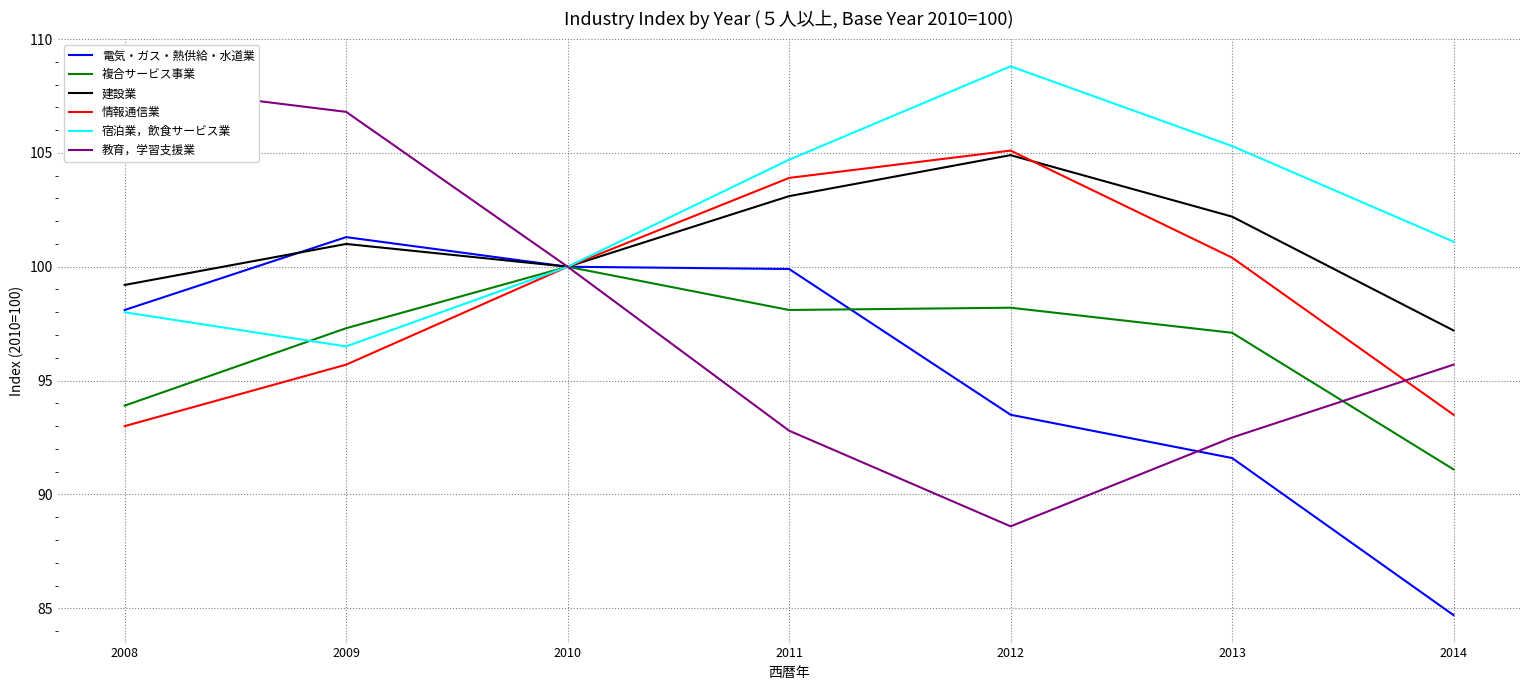

What is the difference between the 教育，学習支援業 values at 2009 and 2013?

14.3